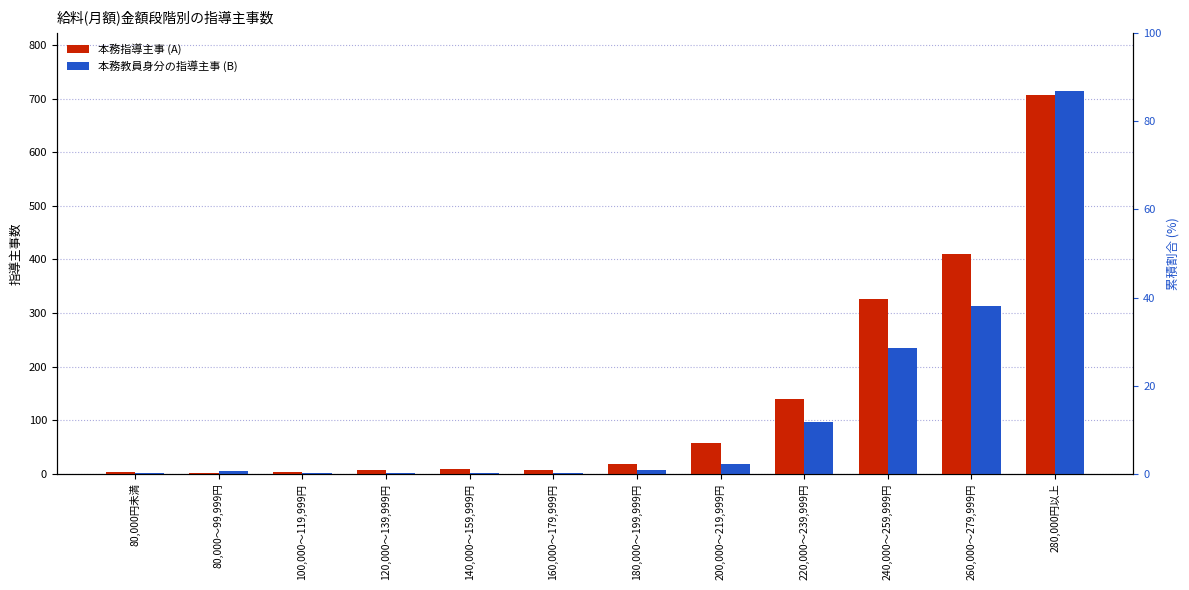

Reading left to right, list all the values displayed in this chart.

本務指導主事 (A): 80,000円未満=3	80,000～99,999円=2	100,000～119,999円=3	120,000～139,999円=8	140,000～159,999円=10	160,000～179,999円=8	180,000～199,999円=18	200,000～219,999円=57	220,000～239,999円=139	240,000～259,999円=327	260,000～279,999円=411	280,000円以上=707
本務教員身分の指導主事 (B): 80,000円未満=2	80,000～99,999円=5	100,000～119,999円=1	120,000～139,999円=2	140,000～159,999円=1	160,000～179,999円=2	180,000～199,999円=8	200,000～219,999円=19	220,000～239,999円=97	240,000～259,999円=234	260,000～279,999円=314	280,000円以上=715